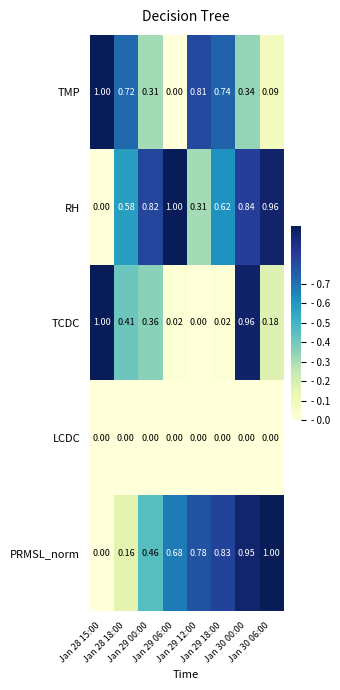

How many categories are shown in the chart?

8